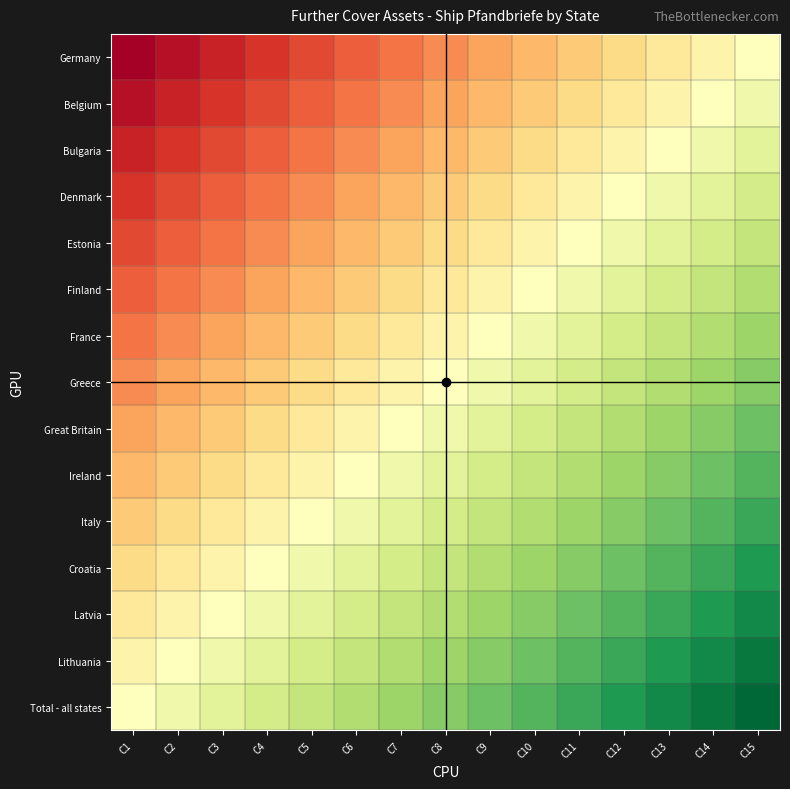

Reading left to right, list all the values displayed in this chart.

Germany: C1=0.0	C2=0.0	C3=0.1	C4=0.1	C5=0.1	C6=0.2	C7=0.2	C8=0.2	C9=0.3	C10=0.3	C11=0.4	C12=0.4	C13=0.4	C14=0.5	C15=0.5
Belgium: C1=0.0	C2=0.1	C3=0.1	C4=0.1	C5=0.2	C6=0.2	C7=0.2	C8=0.3	C9=0.3	C10=0.4	C11=0.4	C12=0.4	C13=0.5	C14=0.5	C15=0.5
Bulgaria: C1=0.1	C2=0.1	C3=0.1	C4=0.2	C5=0.2	C6=0.2	C7=0.3	C8=0.3	C9=0.4	C10=0.4	C11=0.4	C12=0.5	C13=0.5	C14=0.5	C15=0.6
Denmark: C1=0.1	C2=0.1	C3=0.2	C4=0.2	C5=0.2	C6=0.3	C7=0.3	C8=0.4	C9=0.4	C10=0.4	C11=0.5	C12=0.5	C13=0.5	C14=0.6	C15=0.6
Estonia: C1=0.1	C2=0.2	C3=0.2	C4=0.2	C5=0.3	C6=0.3	C7=0.4	C8=0.4	C9=0.4	C10=0.5	C11=0.5	C12=0.5	C13=0.6	C14=0.6	C15=0.6
Finland: C1=0.2	C2=0.2	C3=0.2	C4=0.3	C5=0.3	C6=0.4	C7=0.4	C8=0.4	C9=0.5	C10=0.5	C11=0.5	C12=0.6	C13=0.6	C14=0.6	C15=0.7
France: C1=0.2	C2=0.2	C3=0.3	C4=0.3	C5=0.4	C6=0.4	C7=0.4	C8=0.5	C9=0.5	C10=0.5	C11=0.6	C12=0.6	C13=0.6	C14=0.7	C15=0.7
Greece: C1=0.2	C2=0.3	C3=0.3	C4=0.4	C5=0.4	C6=0.4	C7=0.5	C8=0.5	C9=0.5	C10=0.6	C11=0.6	C12=0.6	C13=0.7	C14=0.7	C15=0.7
Great Britain: C1=0.3	C2=0.3	C3=0.4	C4=0.4	C5=0.4	C6=0.5	C7=0.5	C8=0.5	C9=0.6	C10=0.6	C11=0.6	C12=0.7	C13=0.7	C14=0.7	C15=0.8
Ireland: C1=0.3	C2=0.4	C3=0.4	C4=0.4	C5=0.5	C6=0.5	C7=0.5	C8=0.6	C9=0.6	C10=0.6	C11=0.7	C12=0.7	C13=0.7	C14=0.8	C15=0.8
Italy: C1=0.4	C2=0.4	C3=0.4	C4=0.5	C5=0.5	C6=0.5	C7=0.6	C8=0.6	C9=0.6	C10=0.7	C11=0.7	C12=0.7	C13=0.8	C14=0.8	C15=0.9
Croatia: C1=0.4	C2=0.4	C3=0.5	C4=0.5	C5=0.5	C6=0.6	C7=0.6	C8=0.6	C9=0.7	C10=0.7	C11=0.7	C12=0.8	C13=0.8	C14=0.9	C15=0.9
Latvia: C1=0.4	C2=0.5	C3=0.5	C4=0.5	C5=0.6	C6=0.6	C7=0.6	C8=0.7	C9=0.7	C10=0.7	C11=0.8	C12=0.8	C13=0.9	C14=0.9	C15=0.9
Lithuania: C1=0.5	C2=0.5	C3=0.5	C4=0.6	C5=0.6	C6=0.6	C7=0.7	C8=0.7	C9=0.7	C10=0.8	C11=0.8	C12=0.9	C13=0.9	C14=0.9	C15=1.0
Total - all states: C1=0.5	C2=0.5	C3=0.6	C4=0.6	C5=0.6	C6=0.7	C7=0.7	C8=0.7	C9=0.8	C10=0.8	C11=0.9	C12=0.9	C13=0.9	C14=1.0	C15=1.0